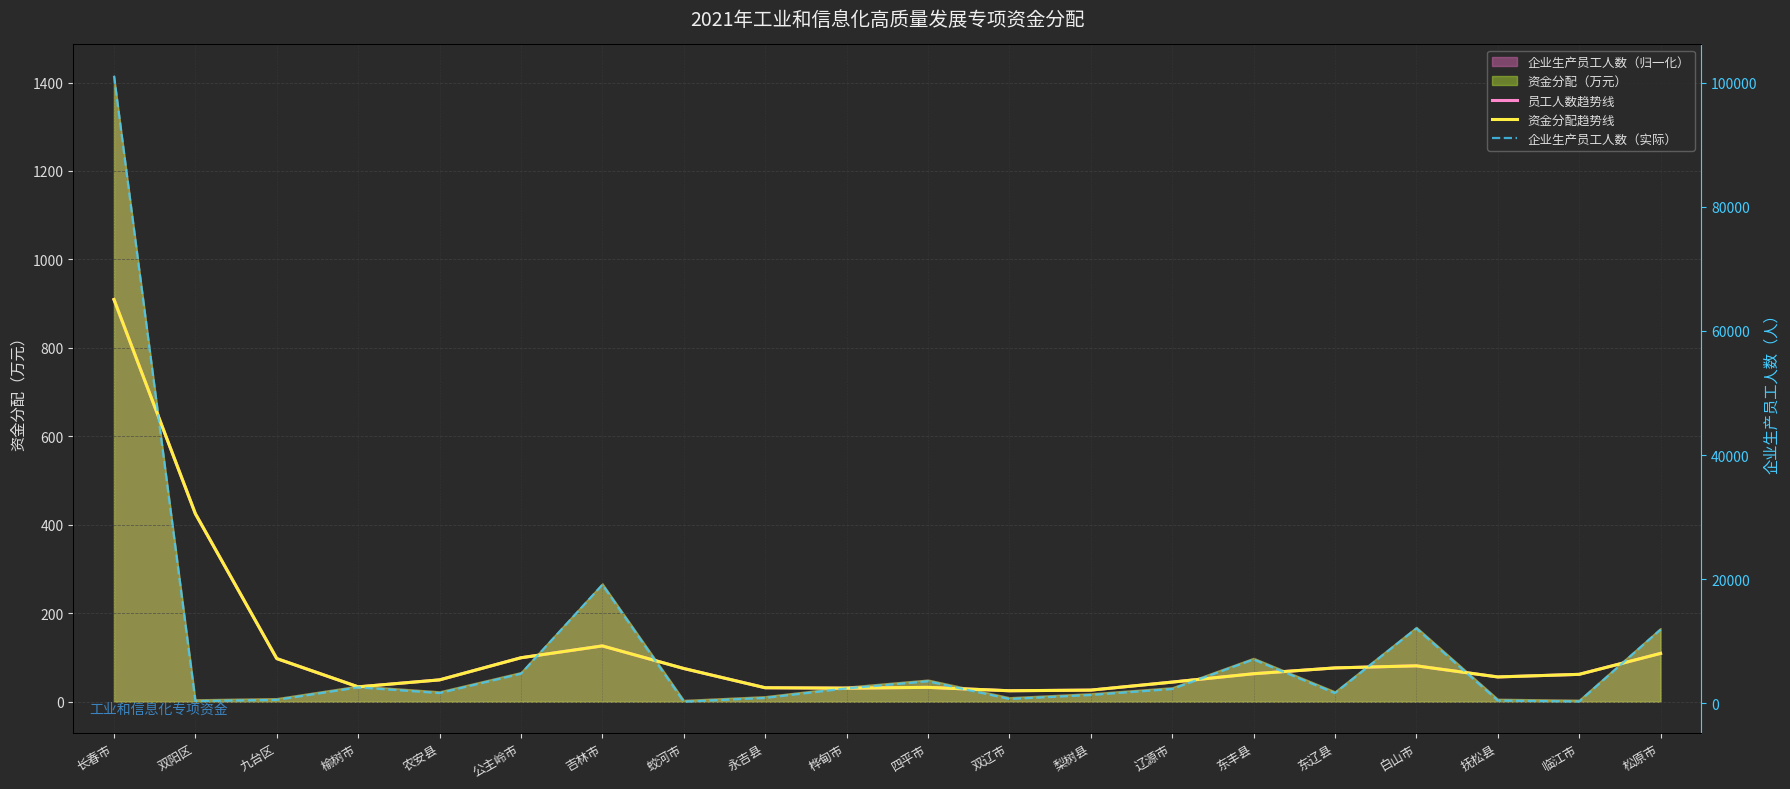

What is the sum of all 员工人数趋势线 values?

2453.6